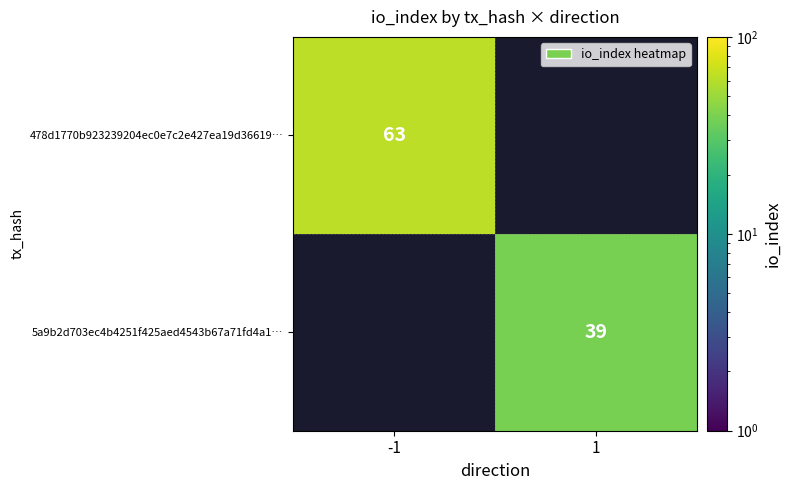

Which category has the highest value across all series?

-1